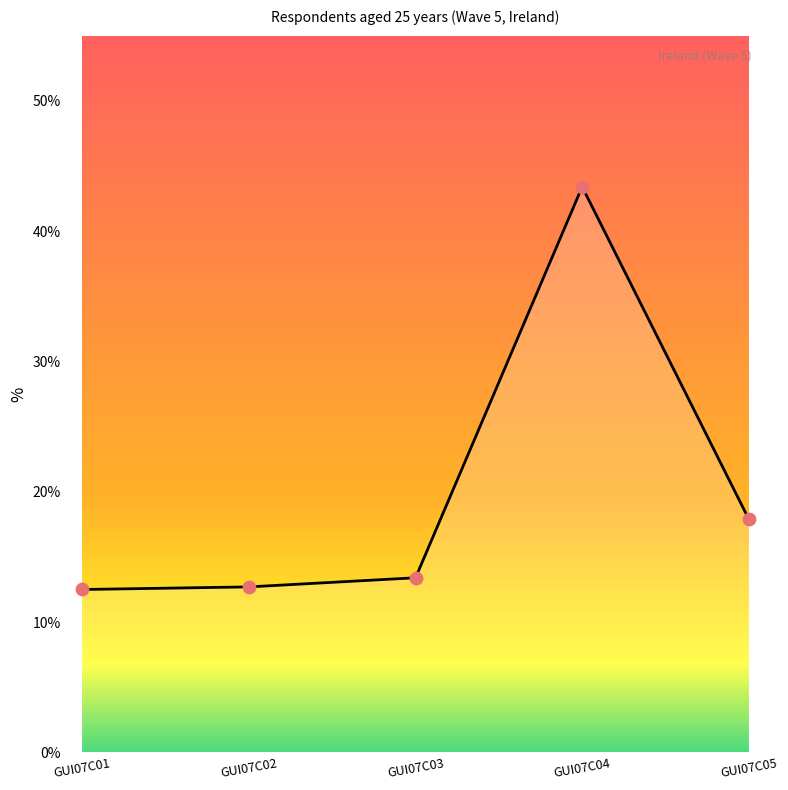

Which has a higher value, GUI07C04 or GUI07C02?

GUI07C04